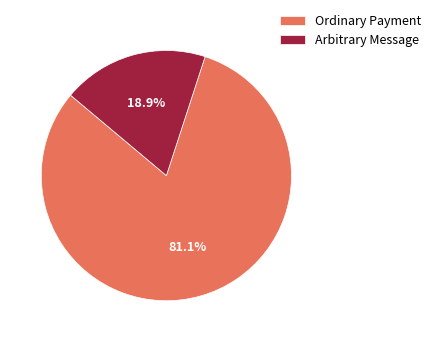

How many segments does this pie chart have?

2